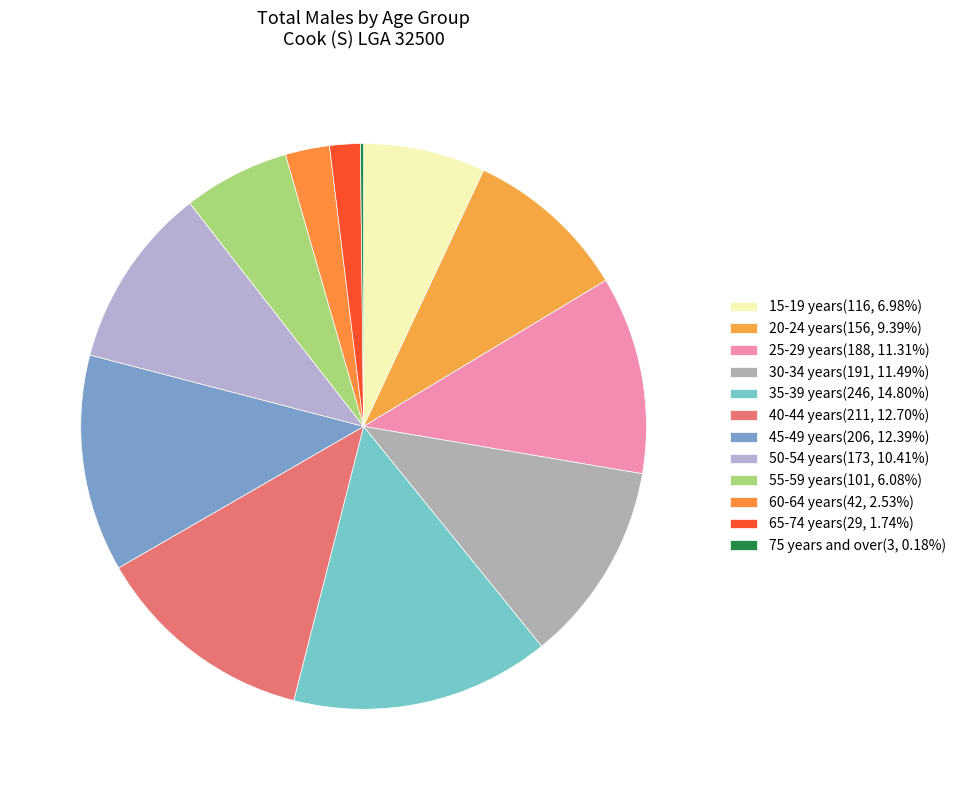

What percentage is the 20-24 years slice, to the nearest percent?

9%